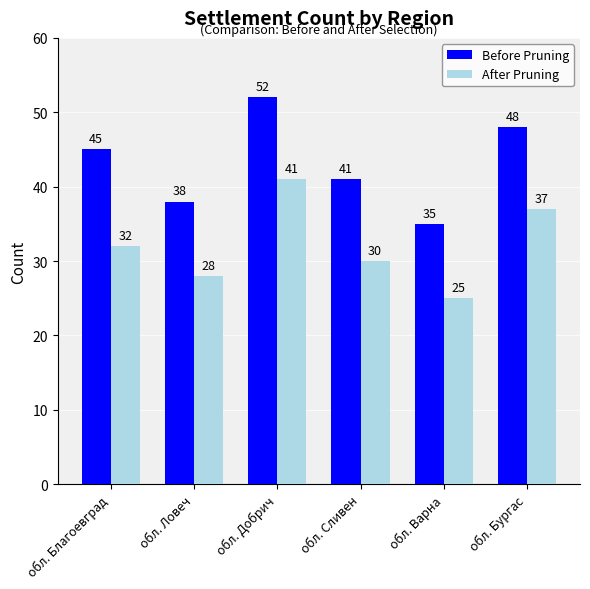

What is the sum of all After Pruning values?

193